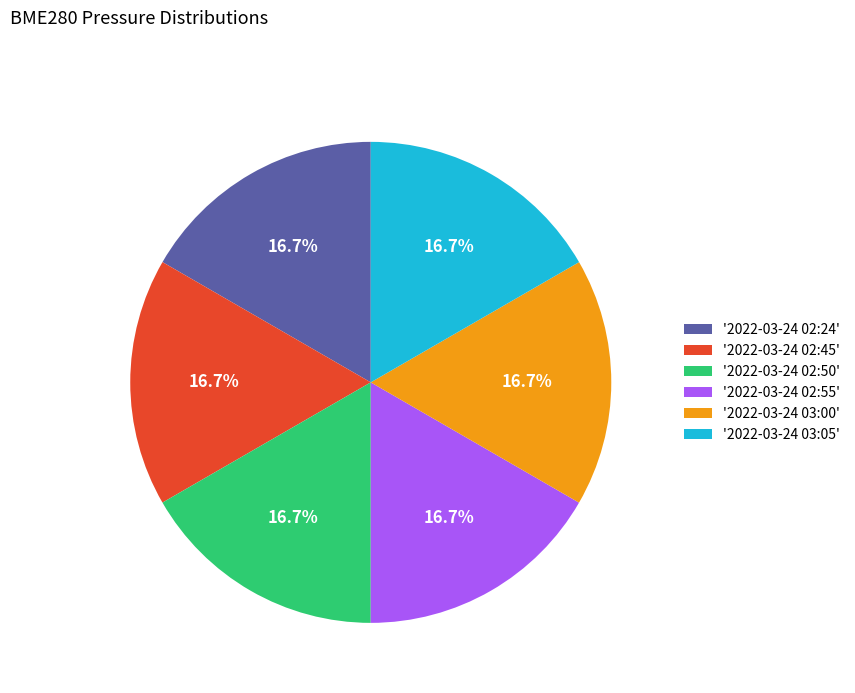

What is the ratio of the value at '2022-03-24 02:55' to the value at '2022-03-24 02:45'?

1.0